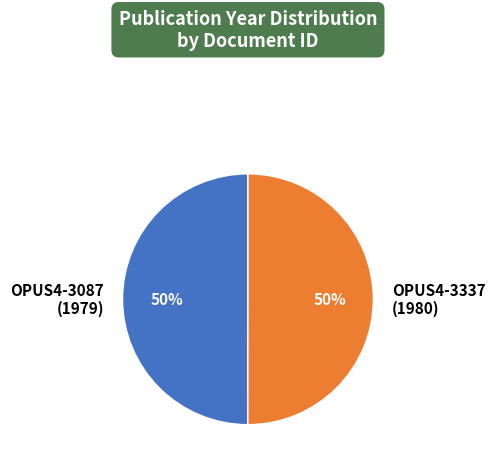

The OPUS4-3337 (1980) slice represents 59% of the pie. True or false?

False